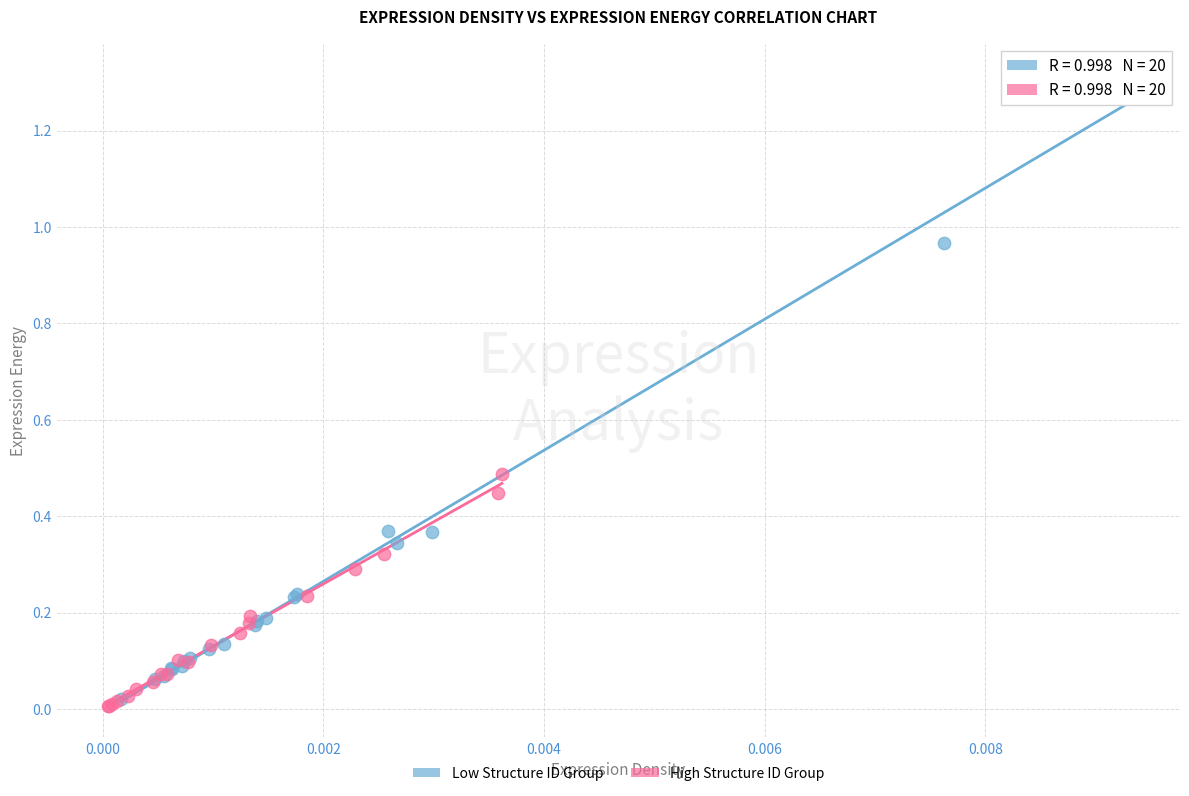

Which series has the largest Y range (max minus min)?

Low Structure ID Group